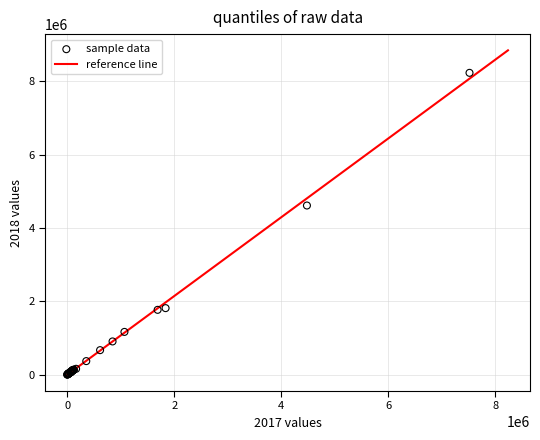

What Y value in the scatter plot is closest to 4117565?

4614303